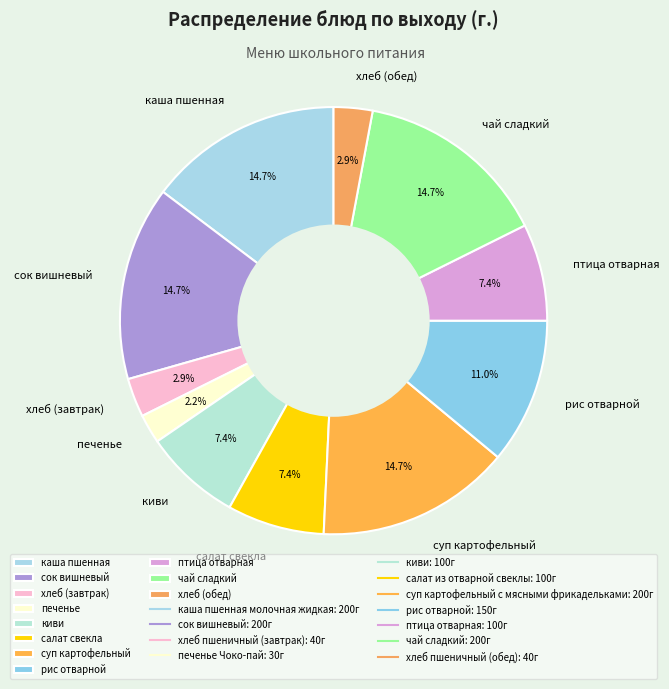

Is there a majority slice in this chart?

No